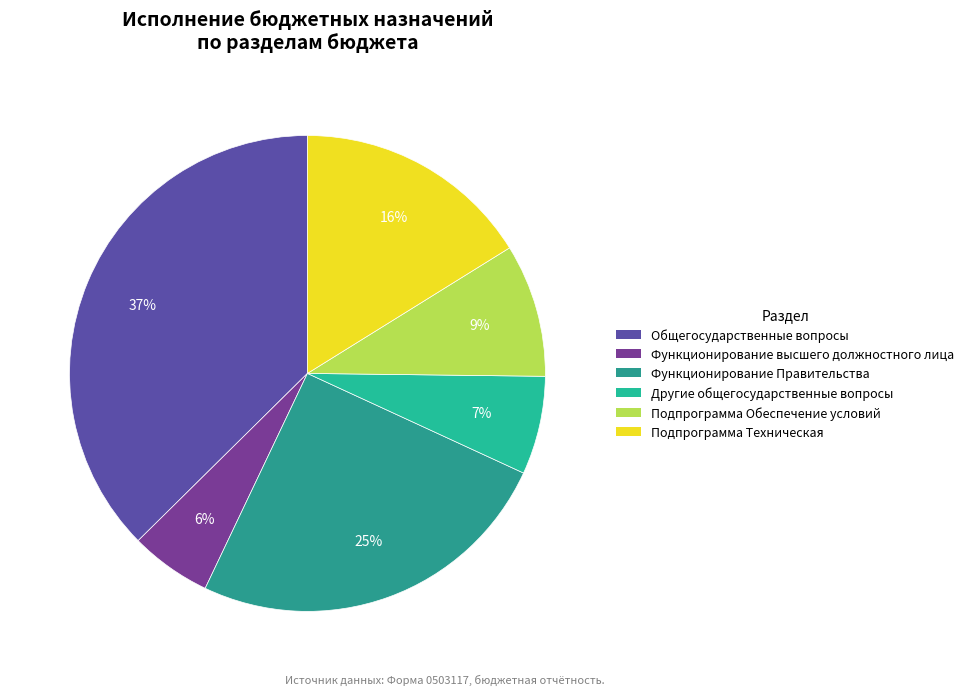

How many segments does this pie chart have?

6